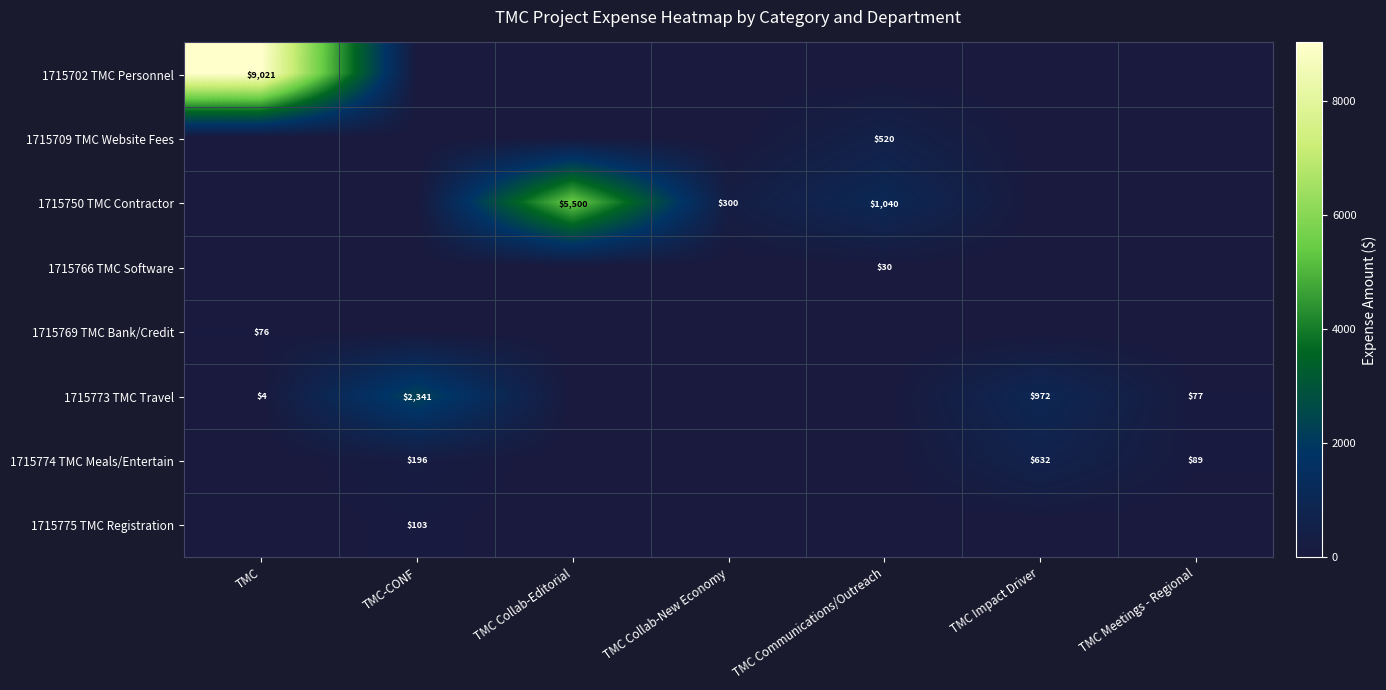

The value of 1715766 TMC Software at TMC Communications/Outreach is 30. True or false?

True